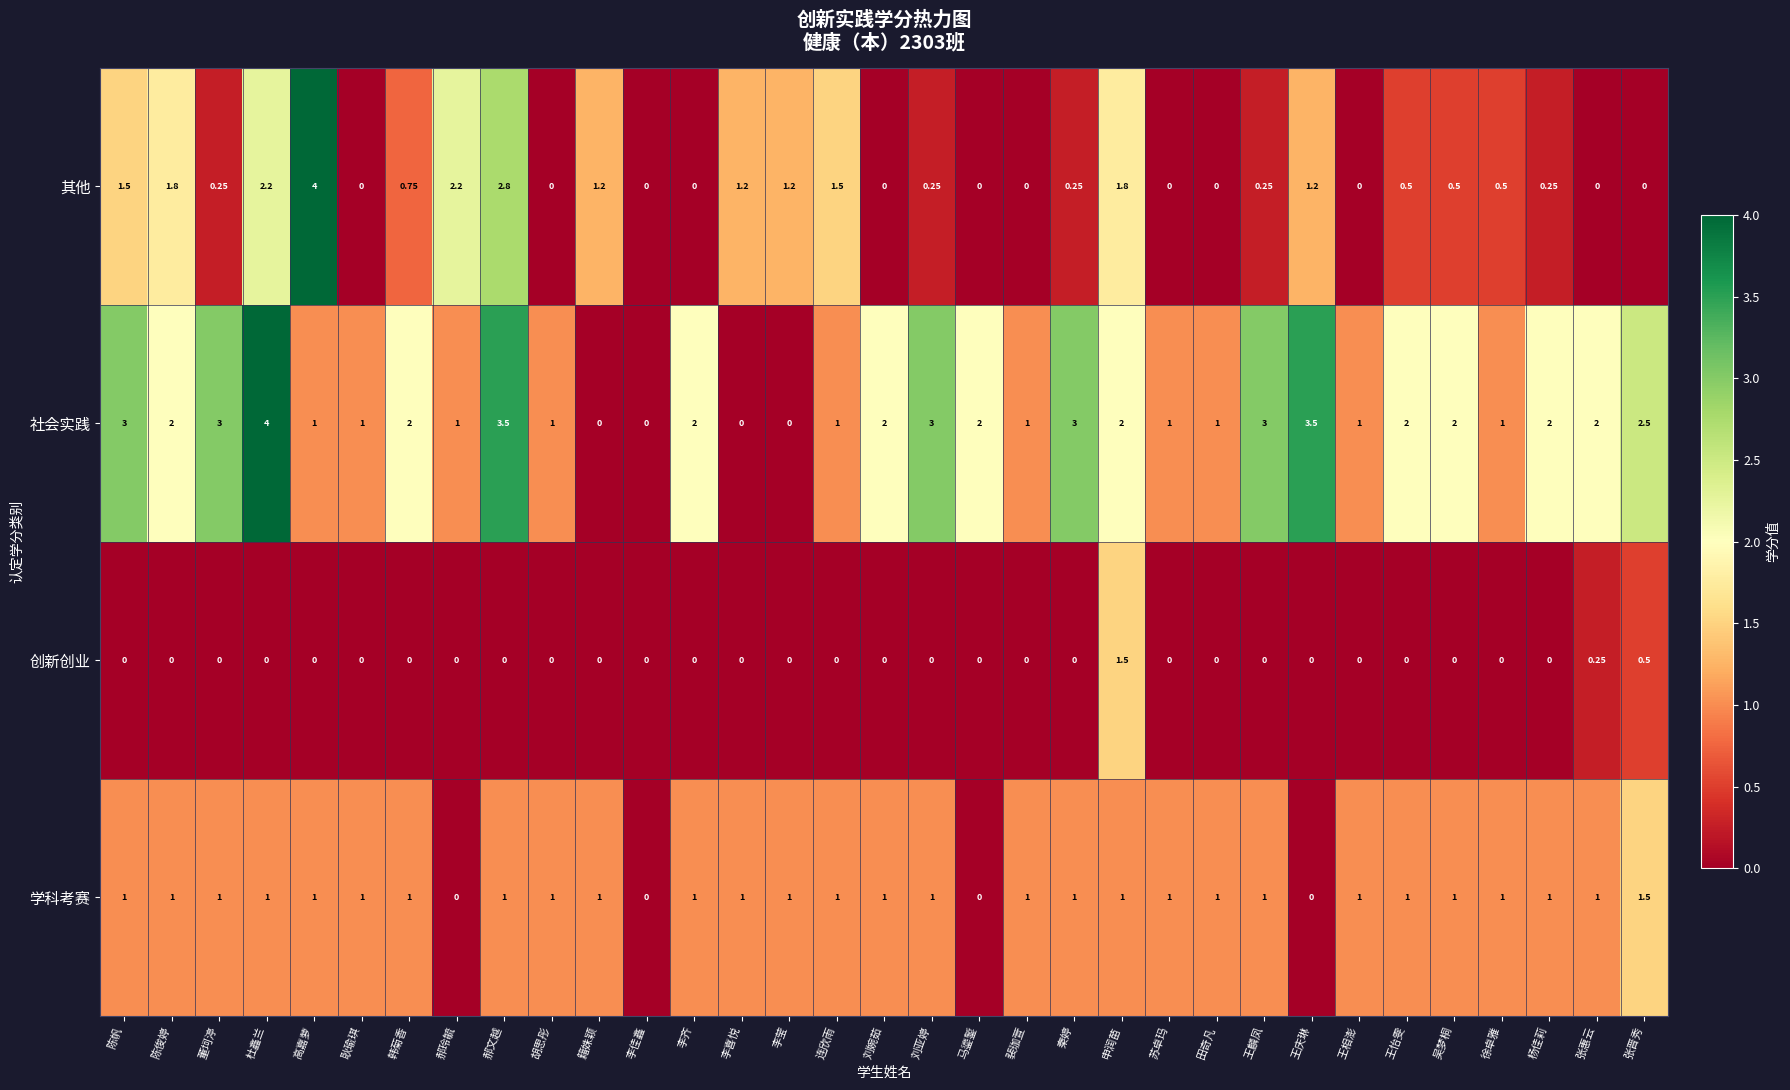

Rank the series at 秦婷 from lowest to highest value.

创新创业, 其他, 学科考赛, 社会实践